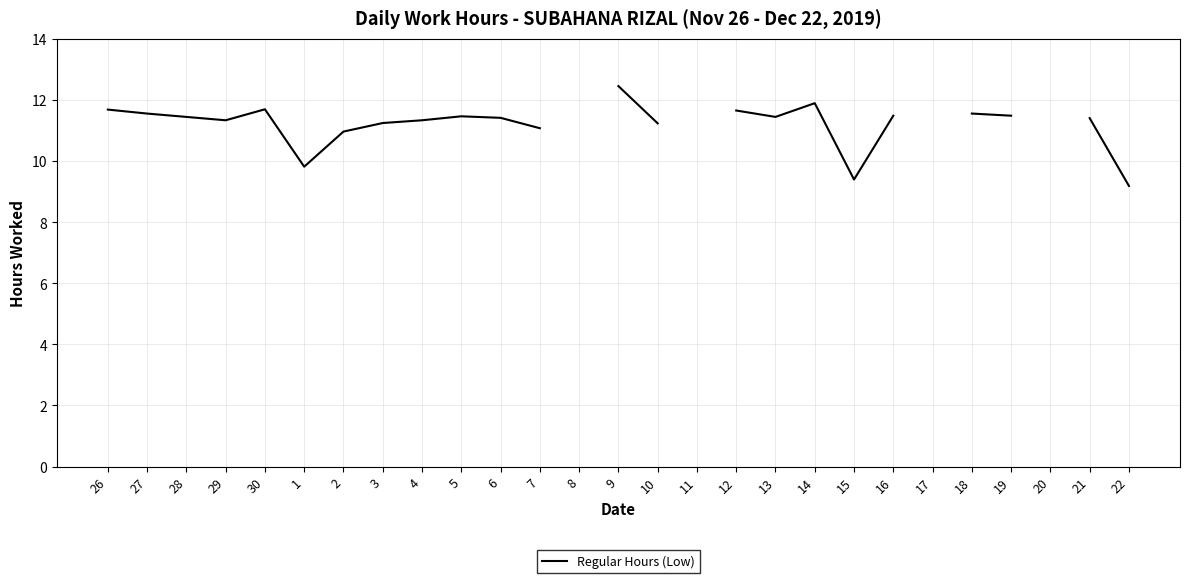

The chart shows a value of 17.5 at 7. True or false?

False